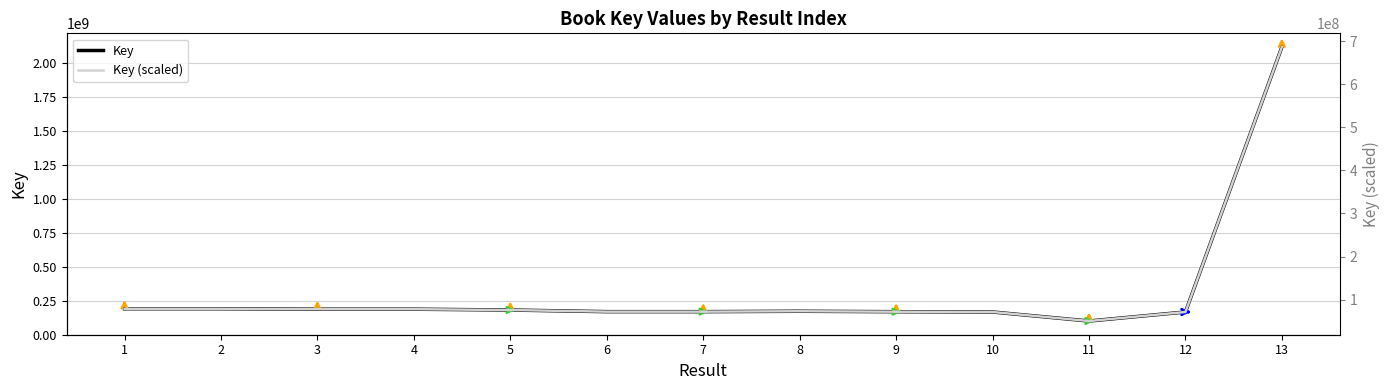

What is the spread (max minus min) of values at 8?

99759328.0